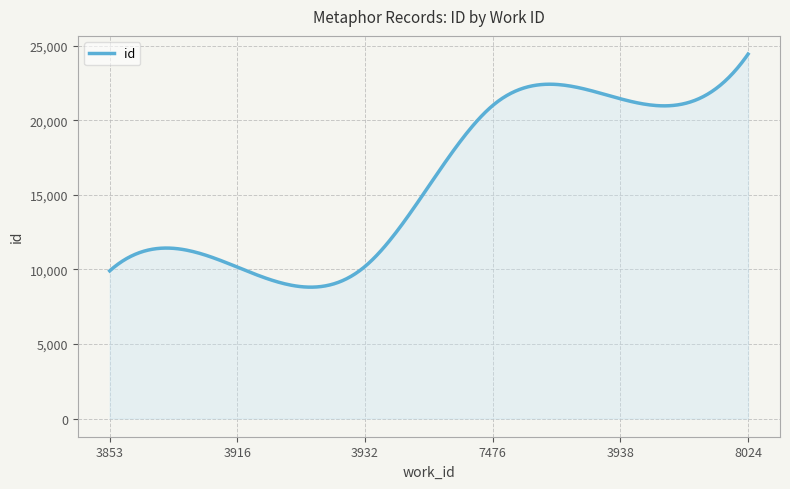

What is the minimum value shown in the chart?

8805.4